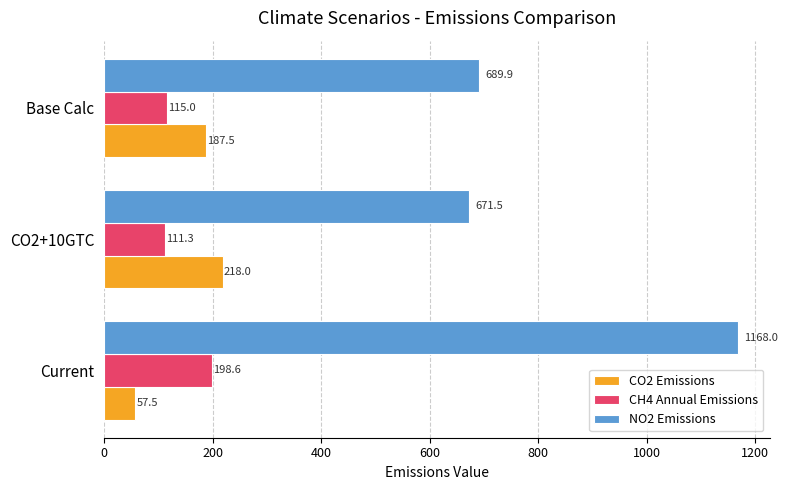

At which label does NO2 Emissions reach its minimum?

CO2+10GTC